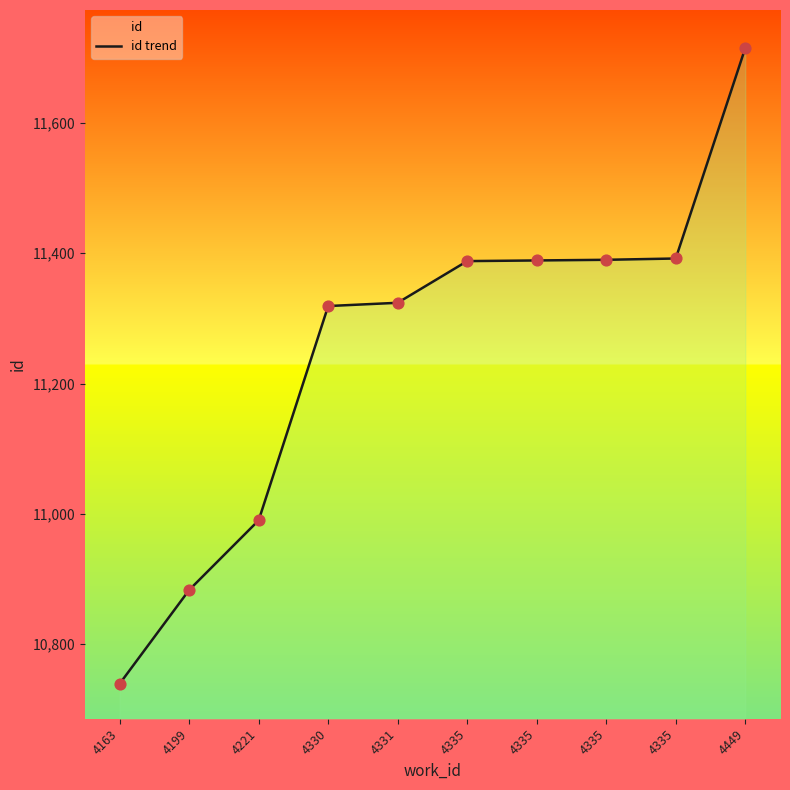

Approximately how many times larger is the value at 4221 compared to 4331?

1.0